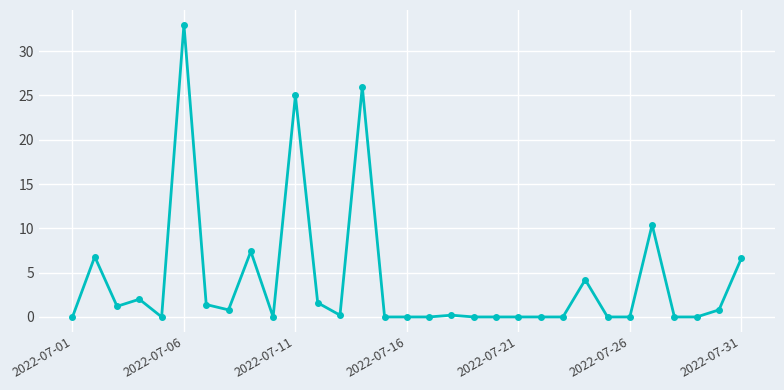

What is the maximum value shown in the chart?

33.0